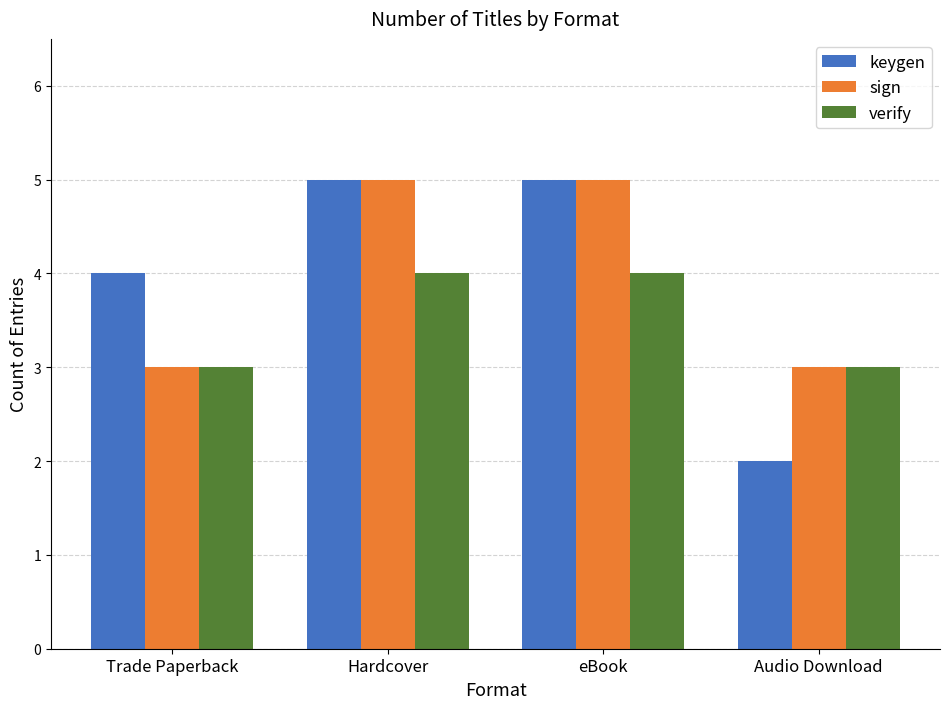

What is the total value across all series at eBook?

14